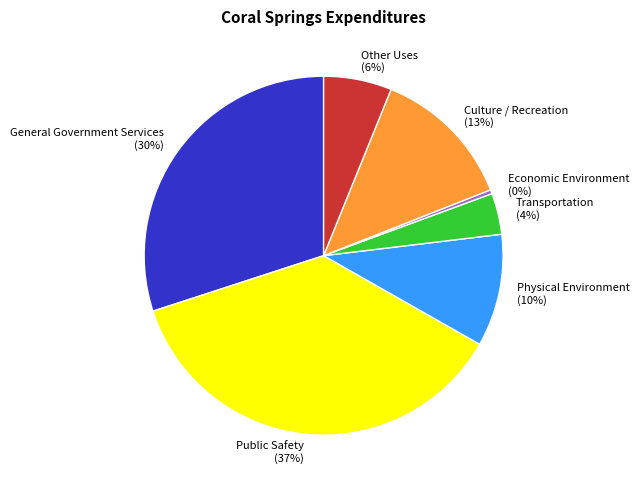

Count the number of slices in the pie.

7